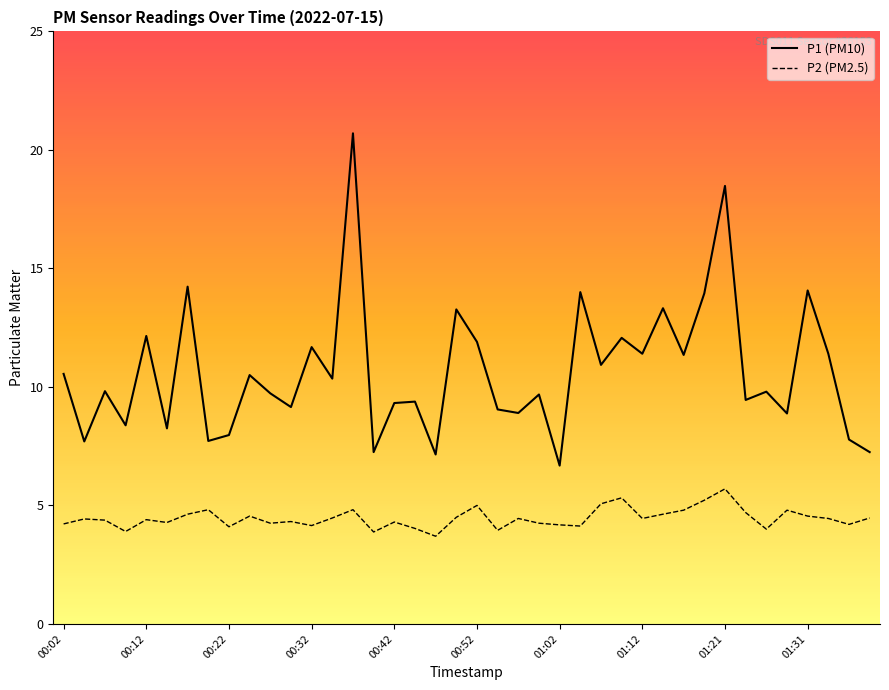

Which series has the largest range (max minus min)?

P1 (PM10)